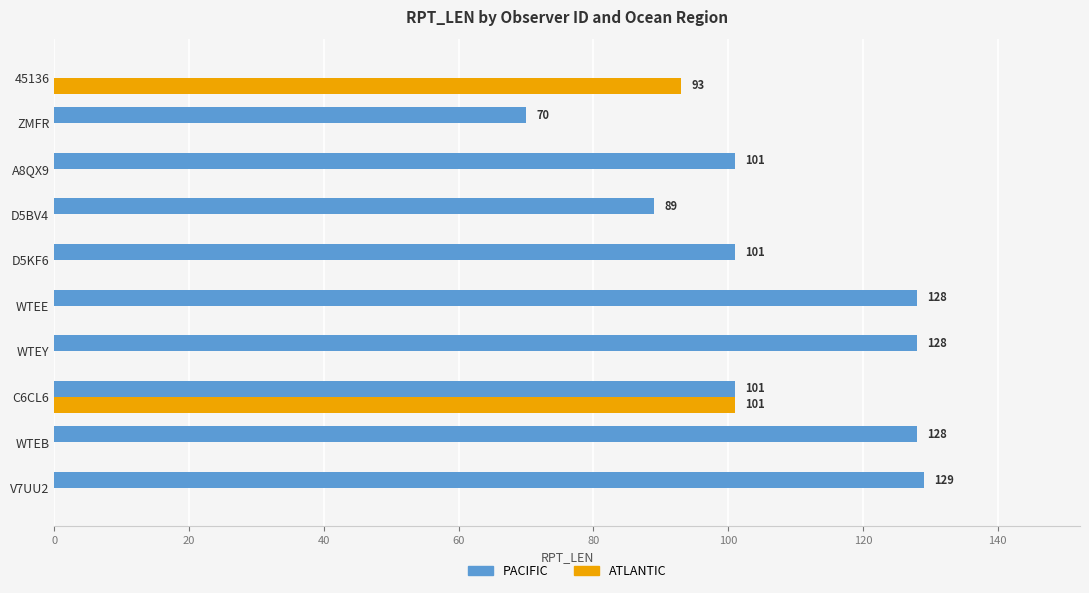

What are all the series names shown in the legend?

PACIFIC, ATLANTIC